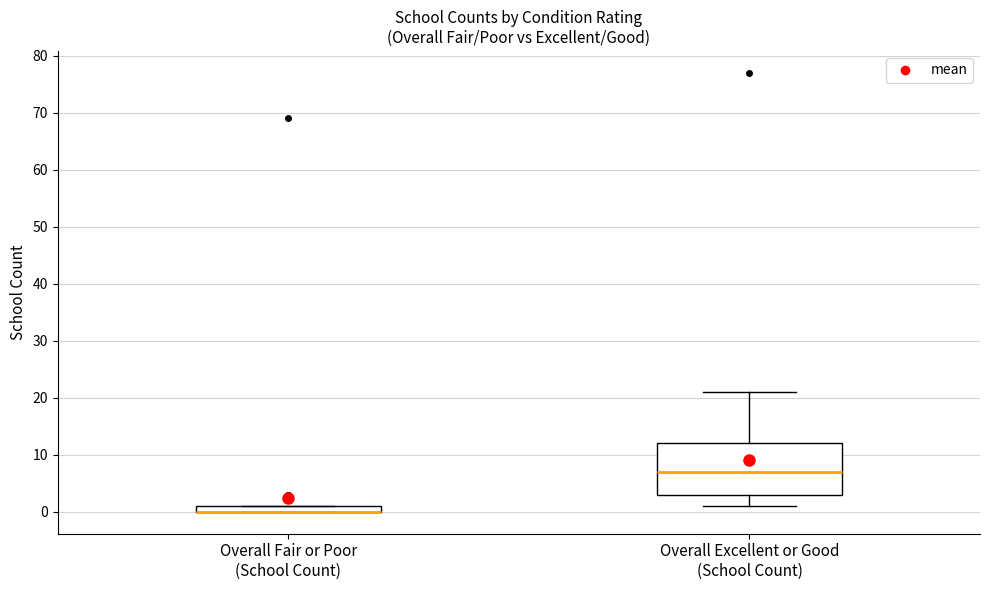

Where is the upper edge of the box for Overall Excellent or Good (School Count) on the y-axis? The values are not printed on the chart, so give them approximately, as read against the axis.

12